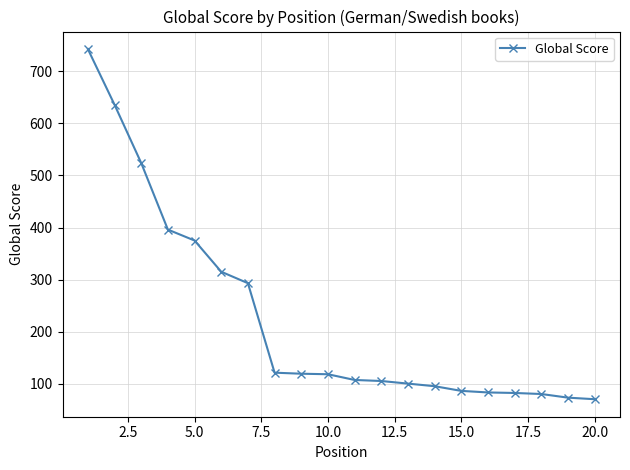

What is the sum of all values?

4521